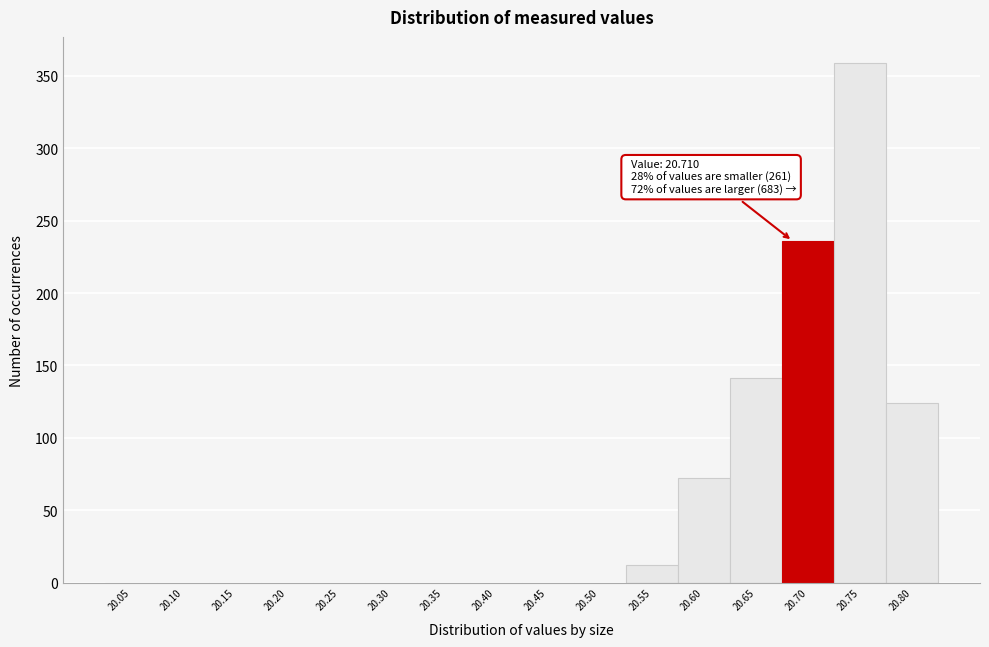

Reading left to right, what are all the values shown in this chart?

20.05=0	20.10=0	20.15=0	20.20=0	20.25=0	20.30=0	20.35=0	20.40=0	20.45=0	20.50=0	20.55=12	20.60=72	20.65=141	20.70=236	20.75=359	20.80=124